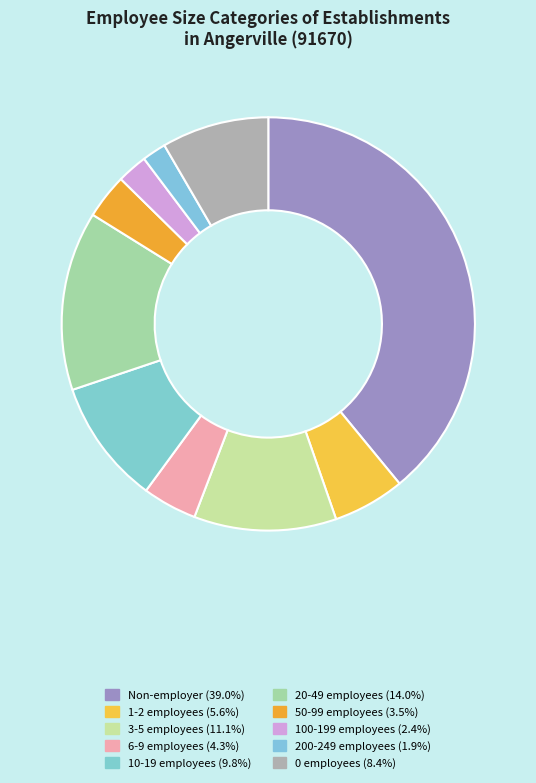

How many segments does this pie chart have?

10